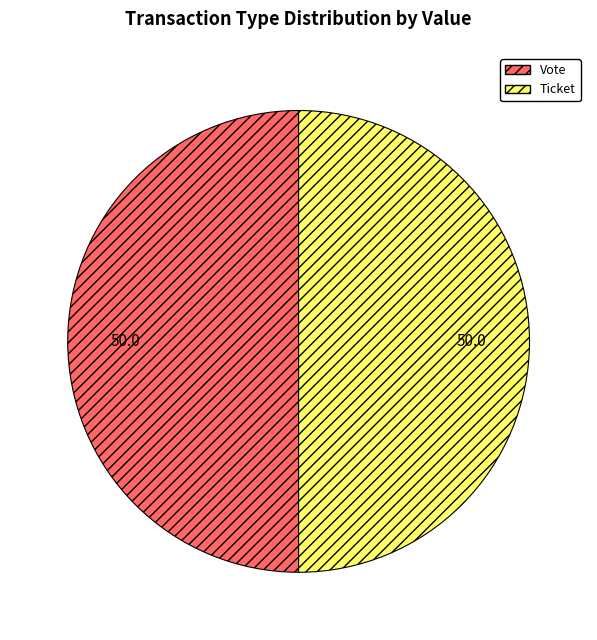

How many slices are in this pie chart?

2